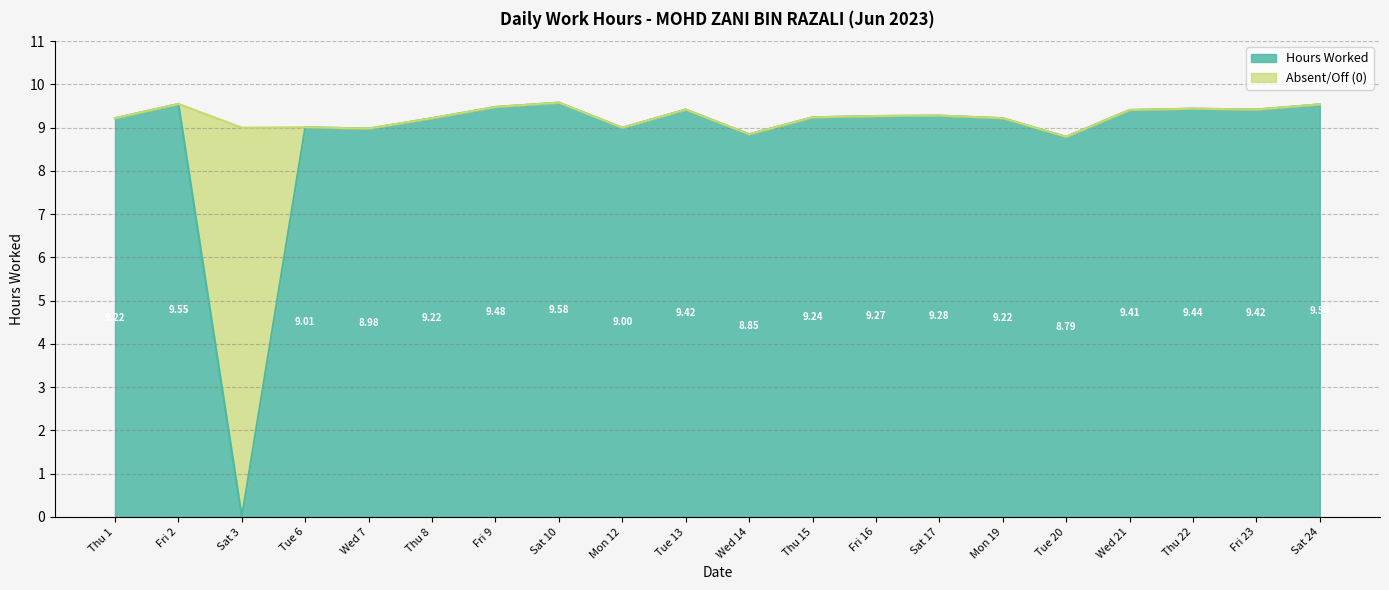

What is the value of the 11th point from the left?

8.8